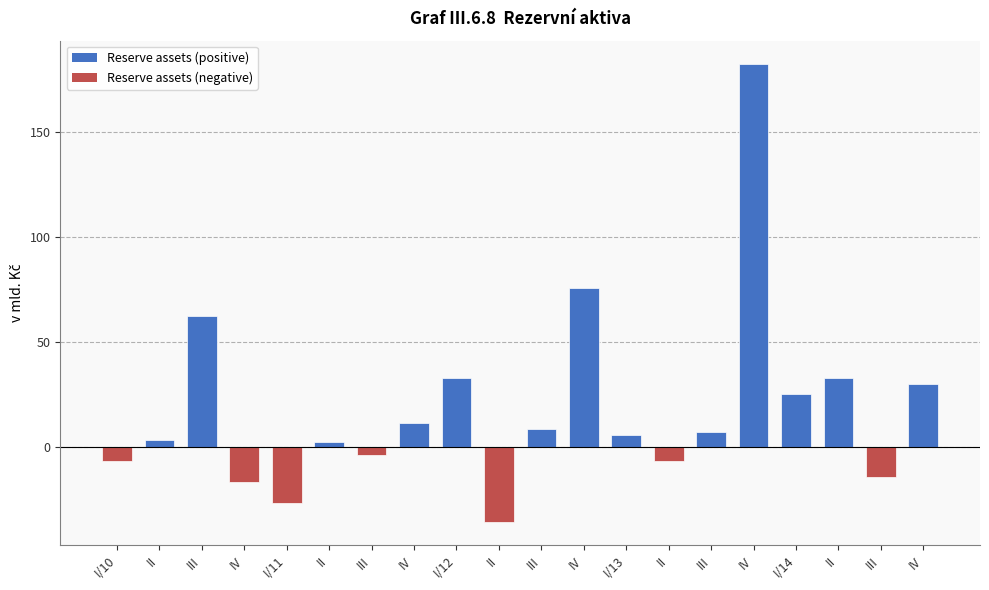

How many values are below zero?

7